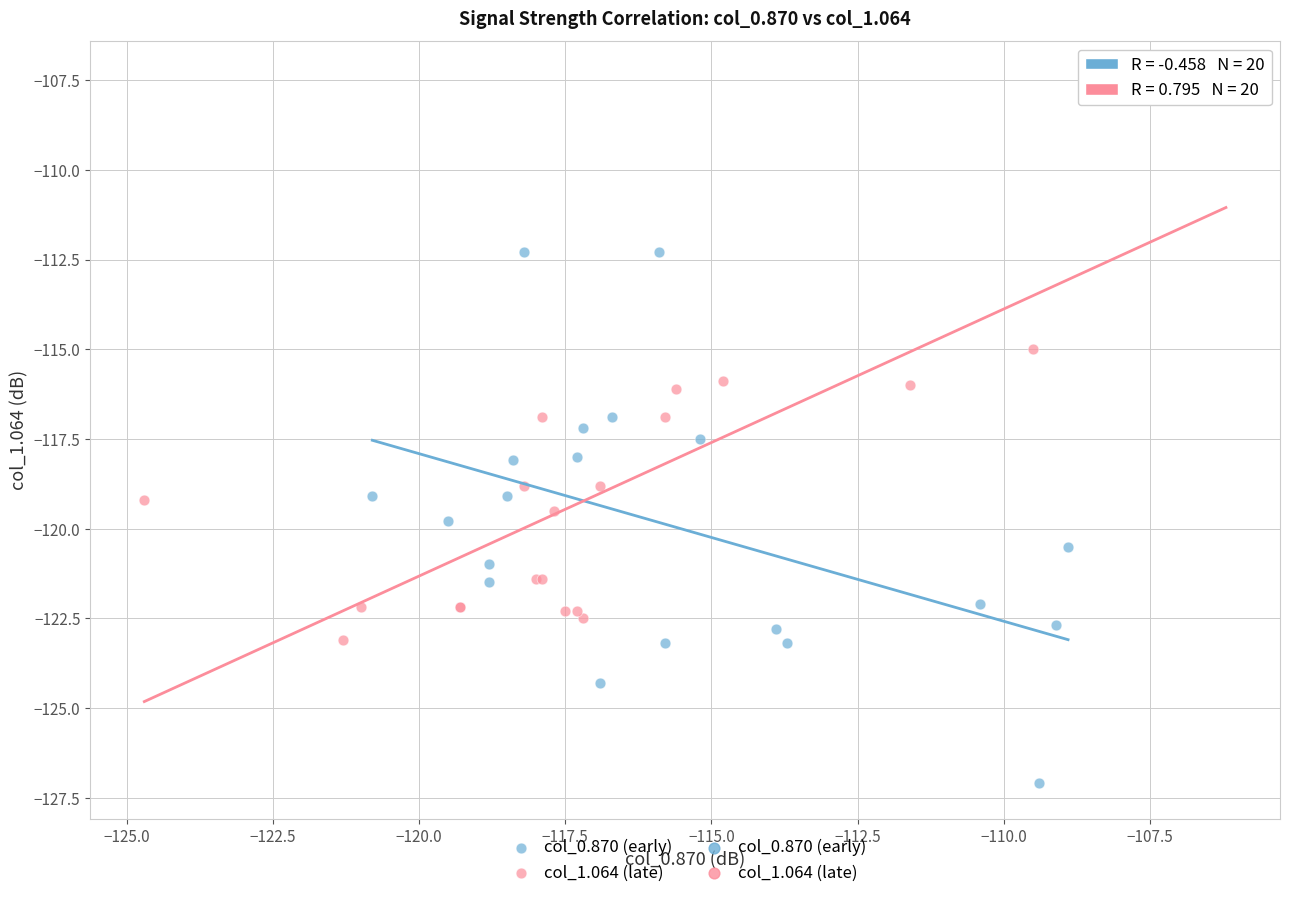

Which series contains the highest Y value?

col_1.064 (late)